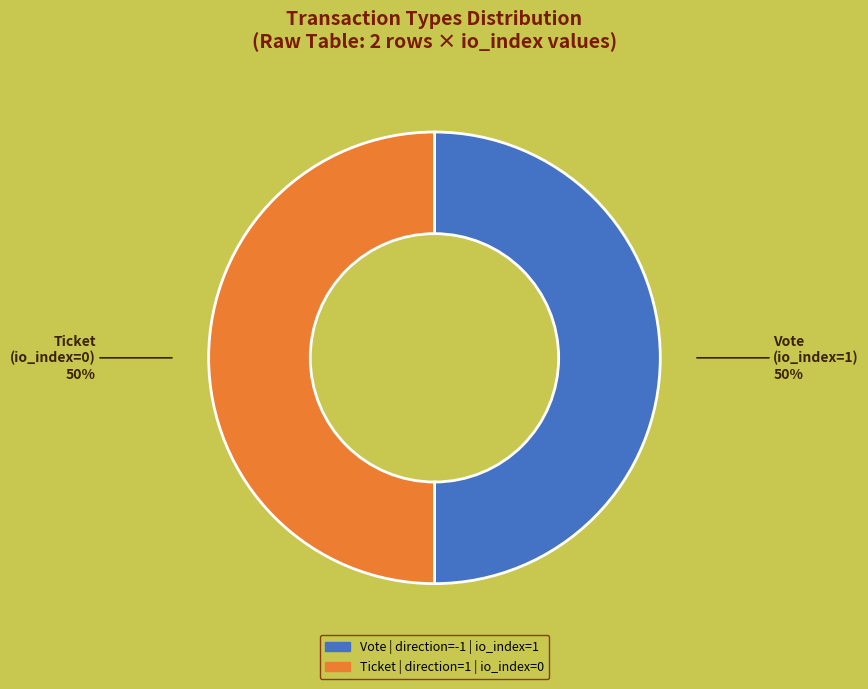

Count the number of slices in the pie.

2